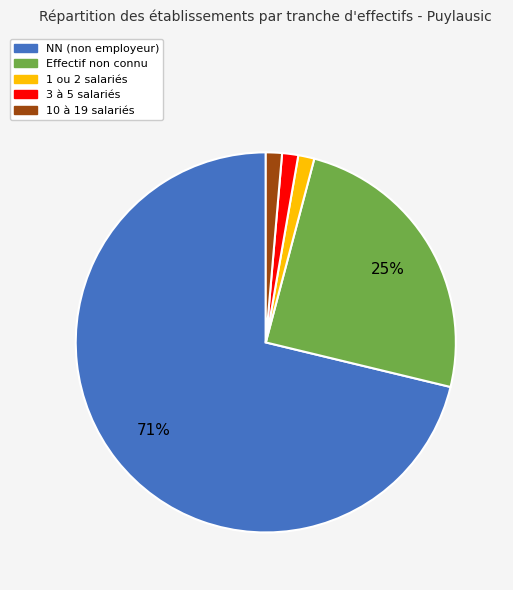

To the nearest percent, what is the combined percentage of 10 à 19 salariés and Effectif non connu?

26%